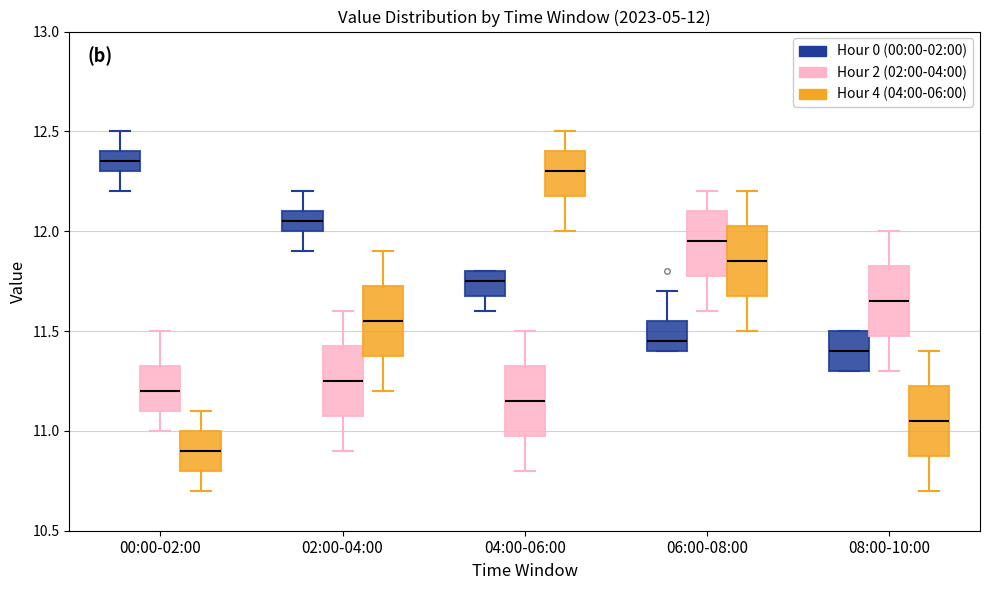

Which box has the lowest median line?

00:00-02:00 (Hour 4 (04:00-06:00))